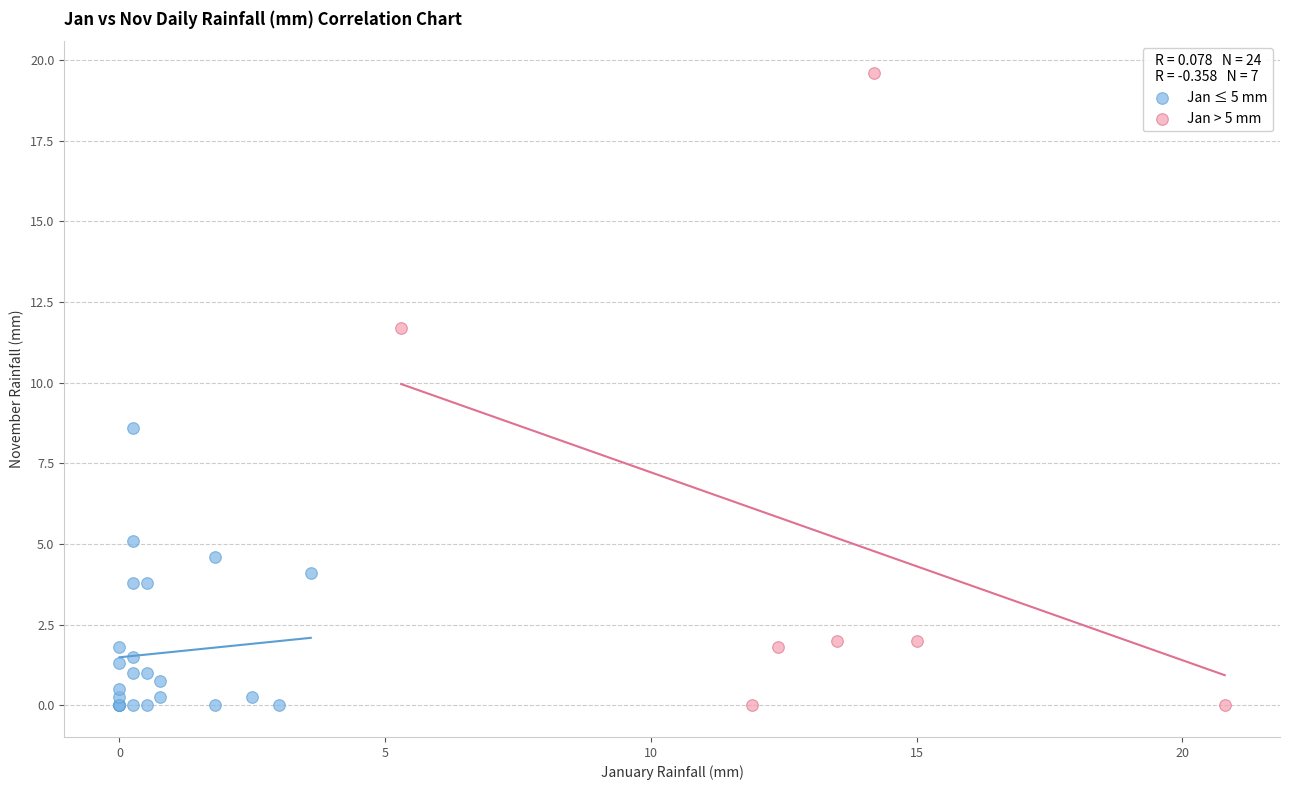

What are all the series names shown in the legend?

Jan ≤ 5 mm, Jan > 5 mm